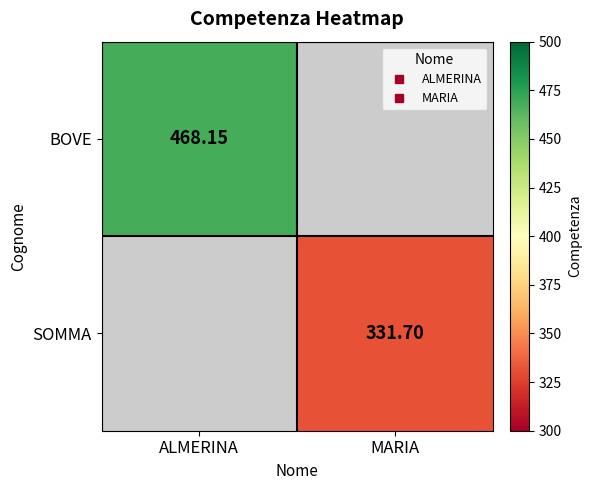

Which category has the lowest value across all series?

MARIA